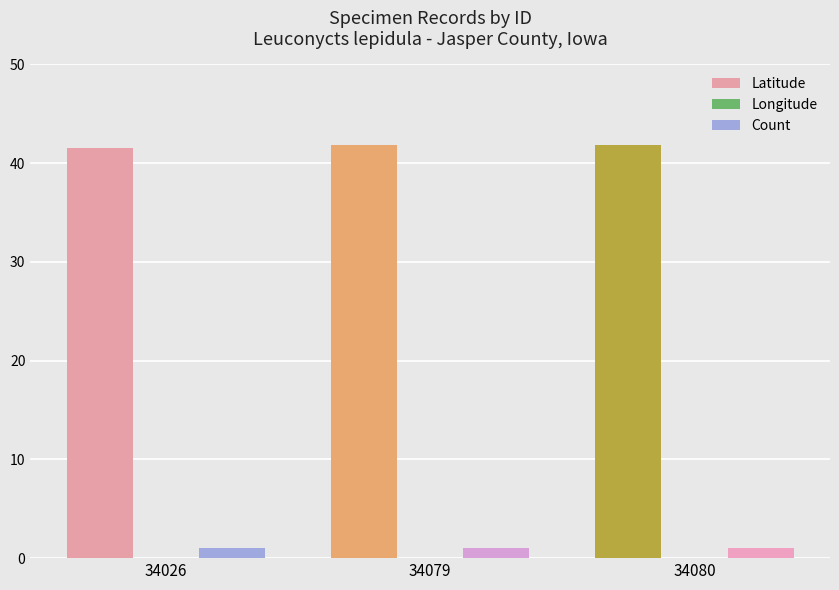

The Count series shows 0.4 at 34026. True or false?

False